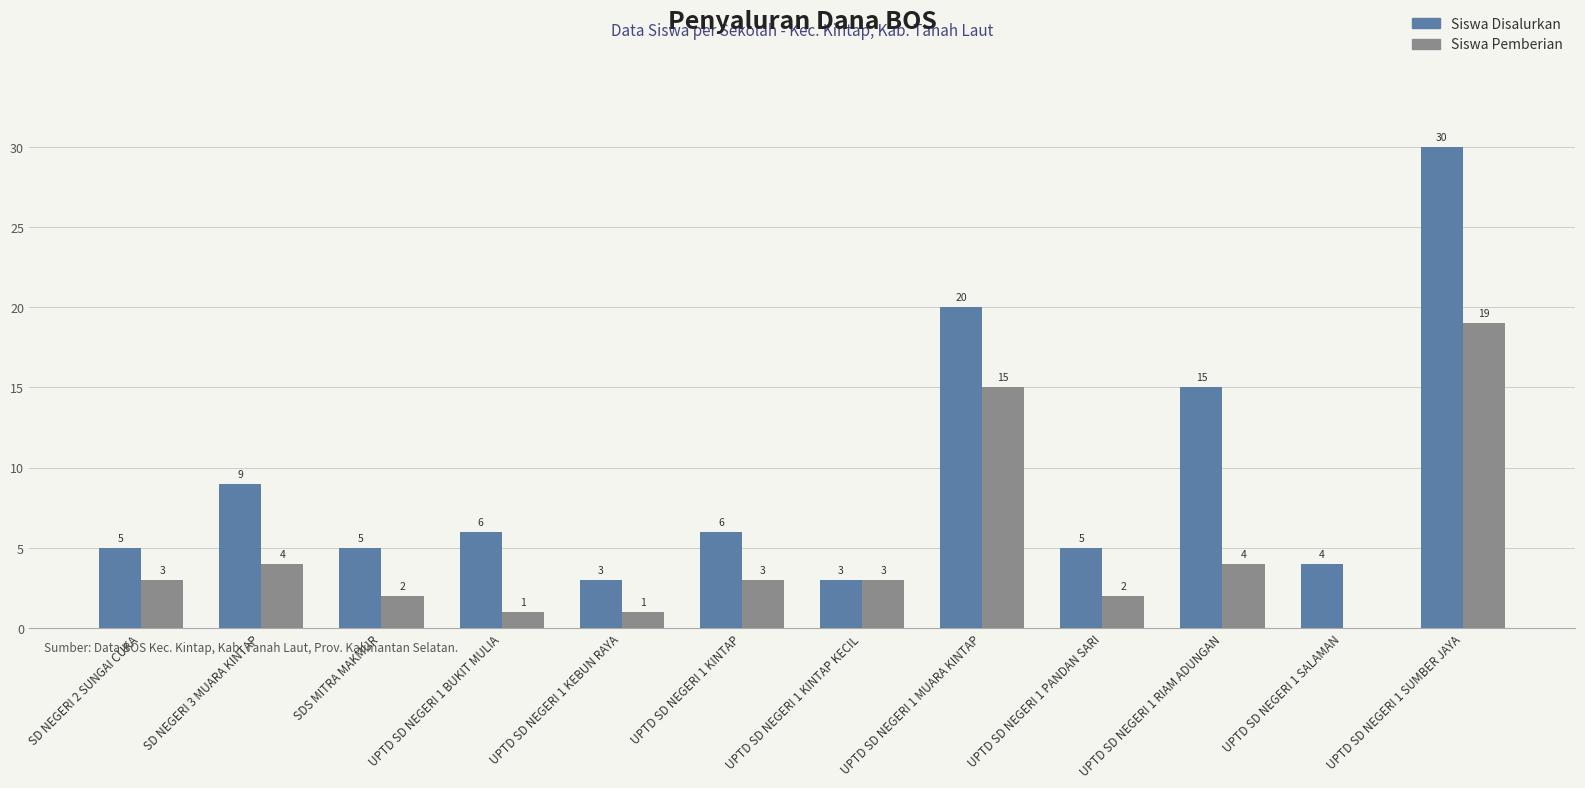

What is the sum of the Siswa Disalurkan values at SD NEGERI 3 MUARA KINTAP and UPTD SD NEGERI 1 SUMBER JAYA?

39